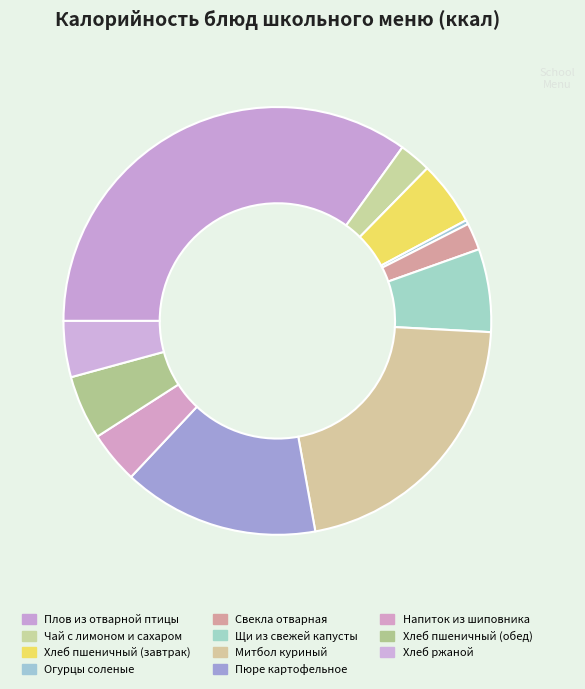

Combined, do Хлеб пшеничный (обед) and Огурцы соленые account for over 50%?

No